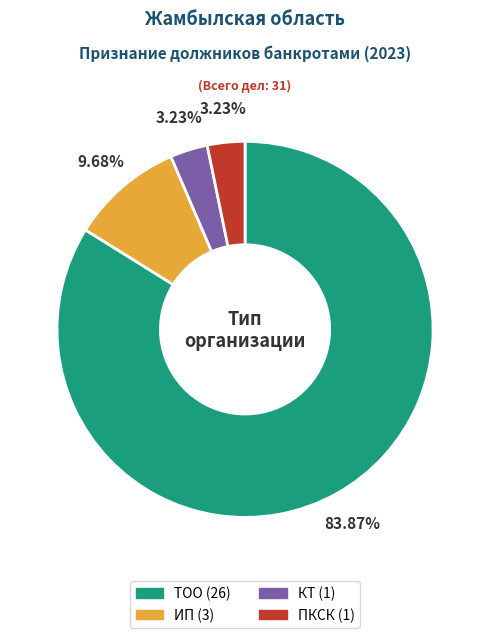

Combined, what portion of the pie is ПКСК and ИП?

12.9%